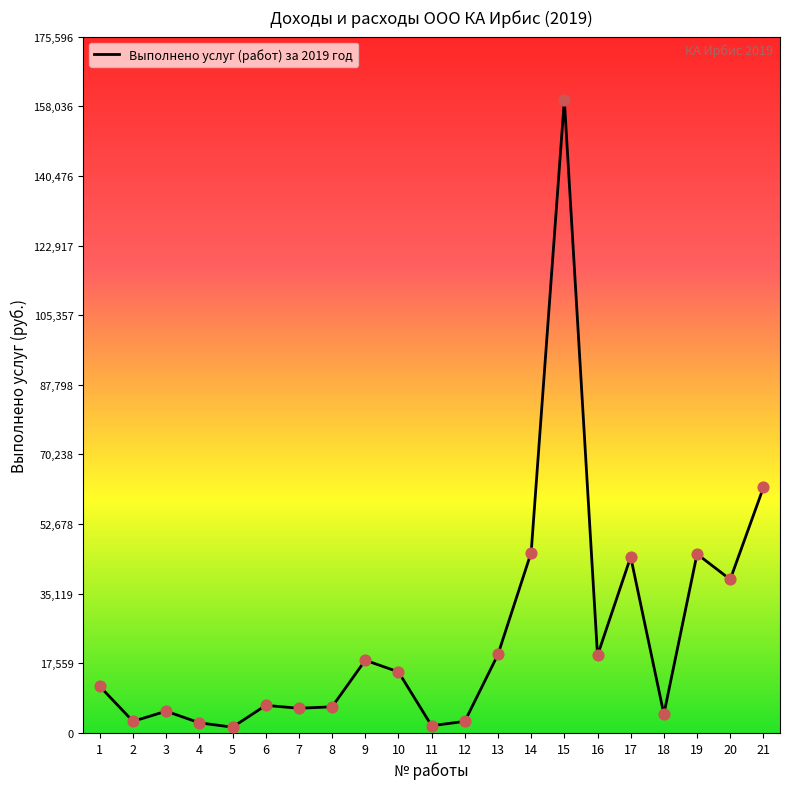

What is the change in value from 3 to 5?

-4036.7